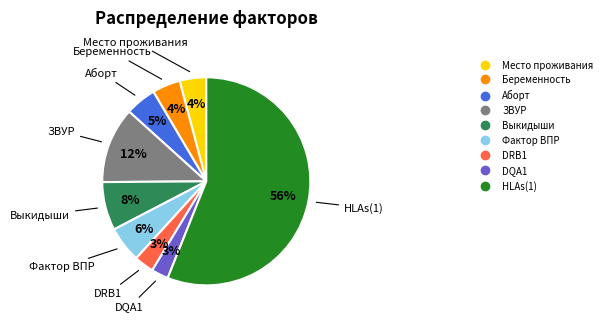

Which slice is the largest?

HLAs(1)